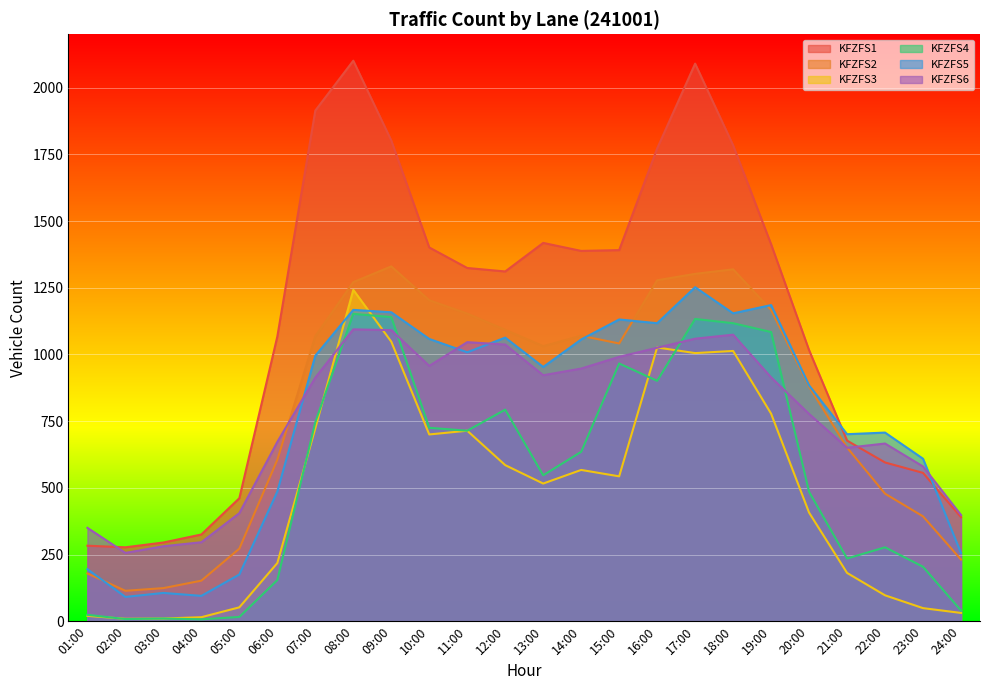

Rank the series at 18:00 from lowest to highest value.

KFZFS3, KFZFS6, KFZFS4, KFZFS5, KFZFS2, KFZFS1